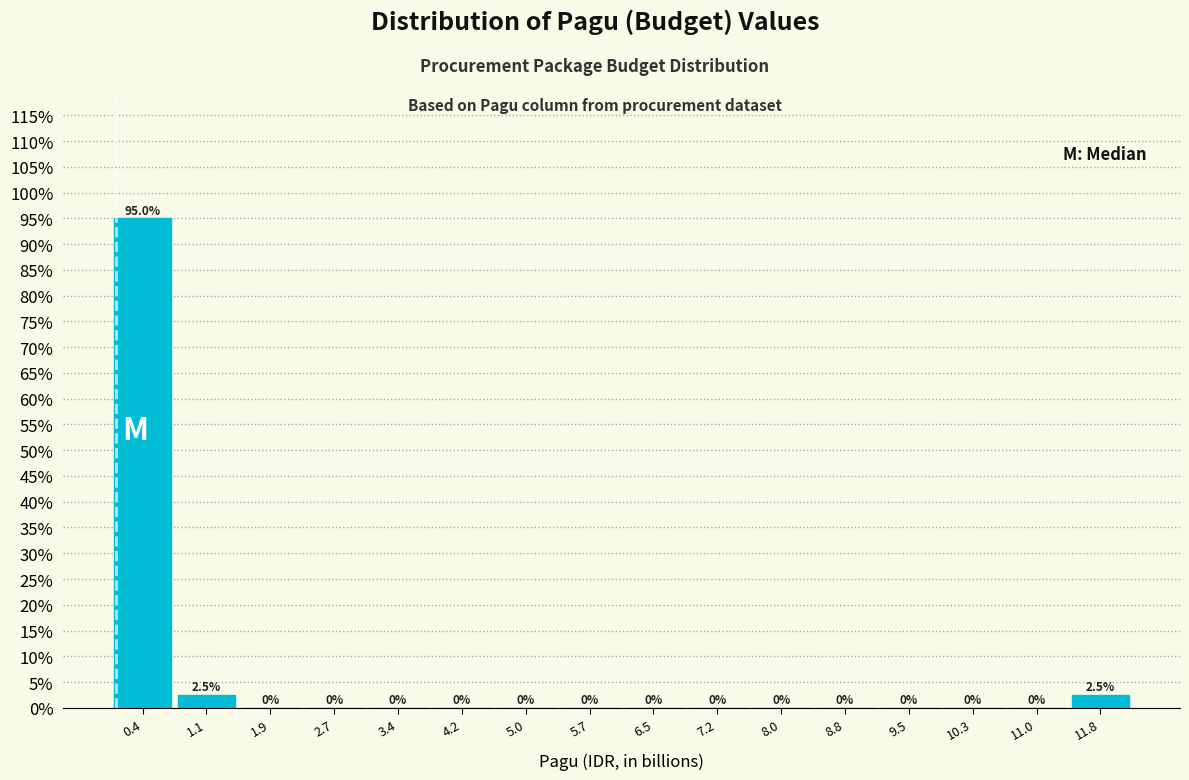

How tall is the bar that spans 0.8 to 1.5 on the x-axis? The bar edges are not printed on the chart, so give them approximately, as read against the axis.

2.5